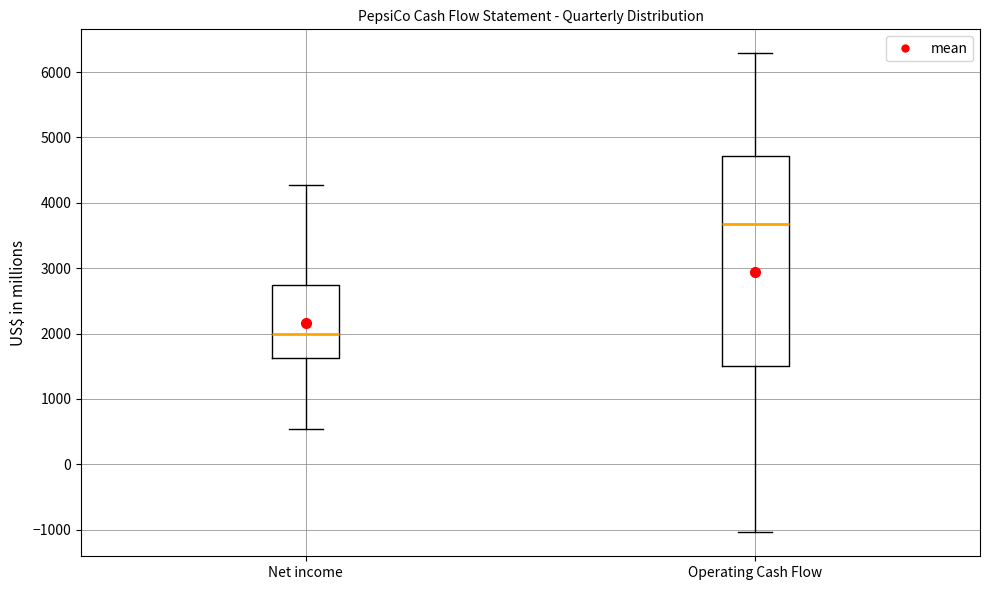

Which box's median line is the lowest?

Net income